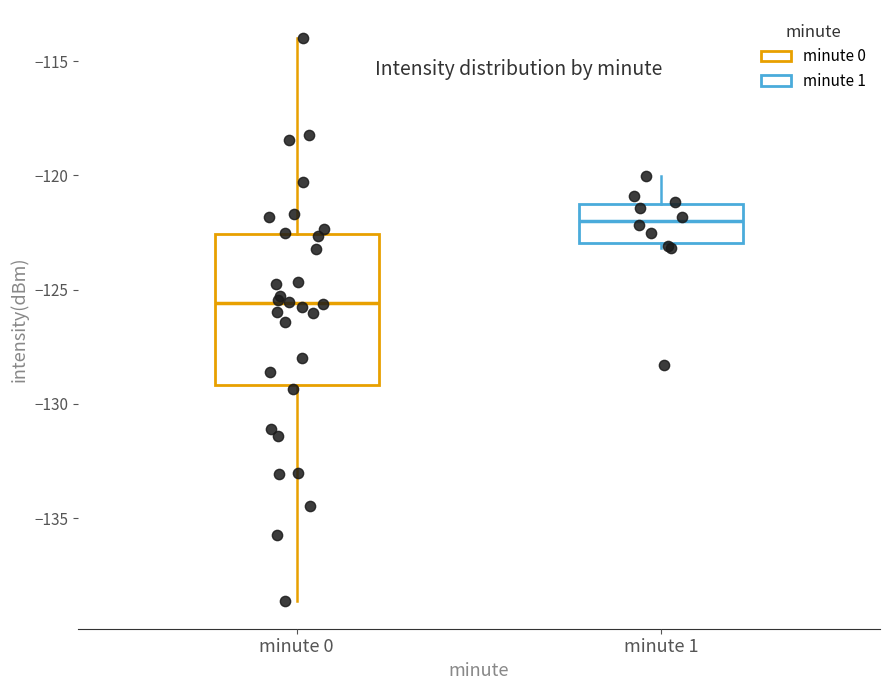

Comparing the boxes themselves (not the whiskers), which one is the tallest?

minute 0